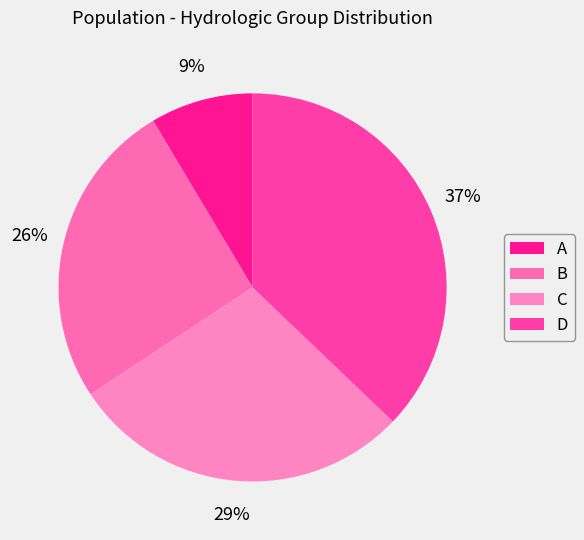

Count the number of slices in the pie.

4